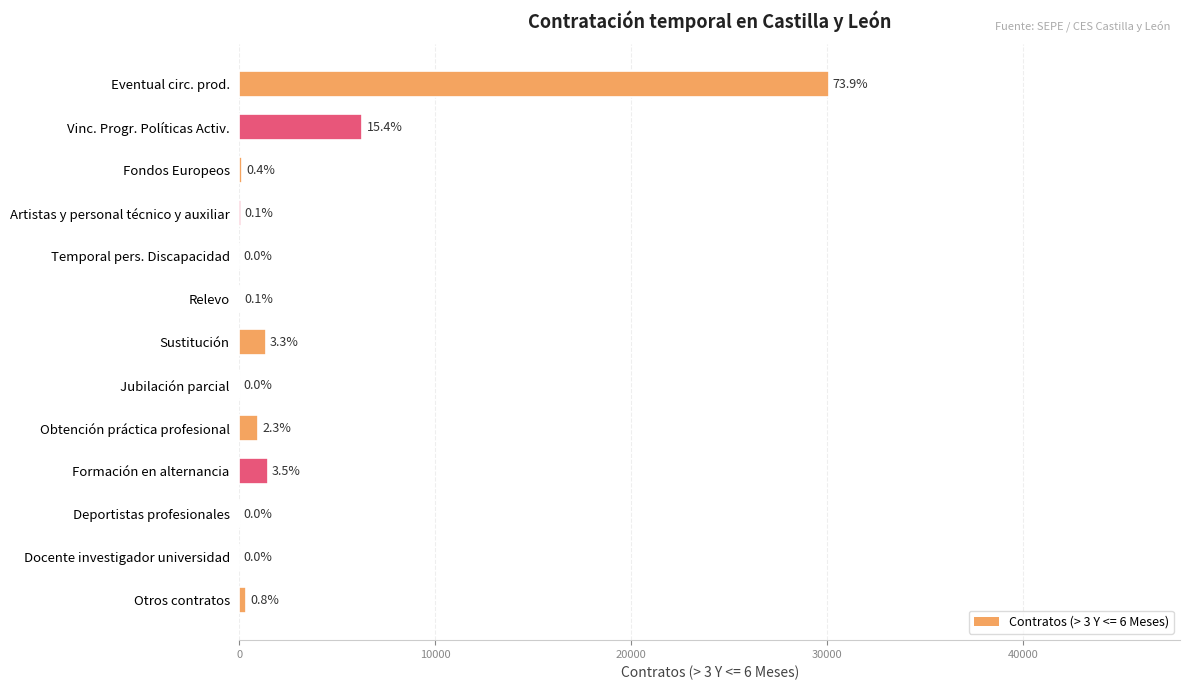

What is the difference between the values at Deportistas profesionales and Fondos Europeos?

129